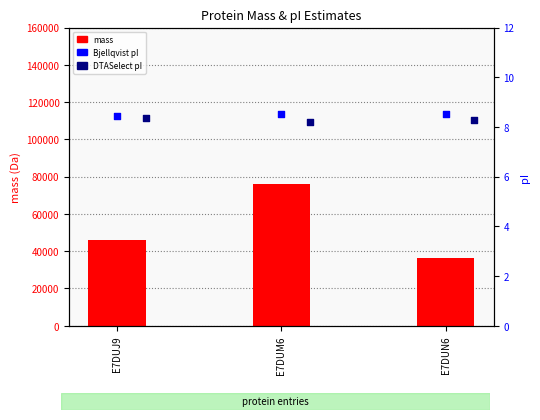

What are all the series names shown in the legend?

mass, Bjellqvist pI, DTASelect pI